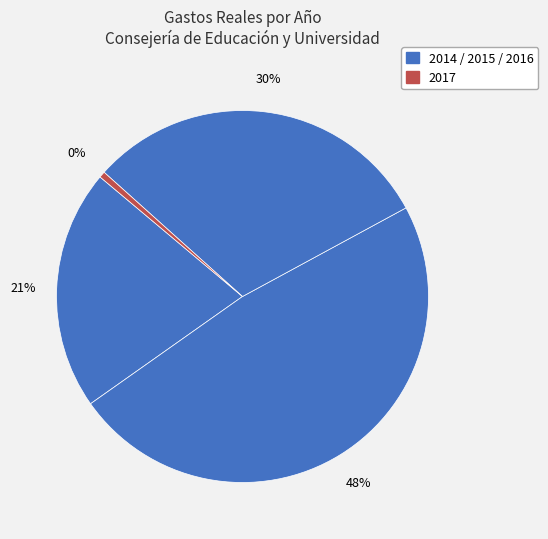

How many segments does this pie chart have?

4